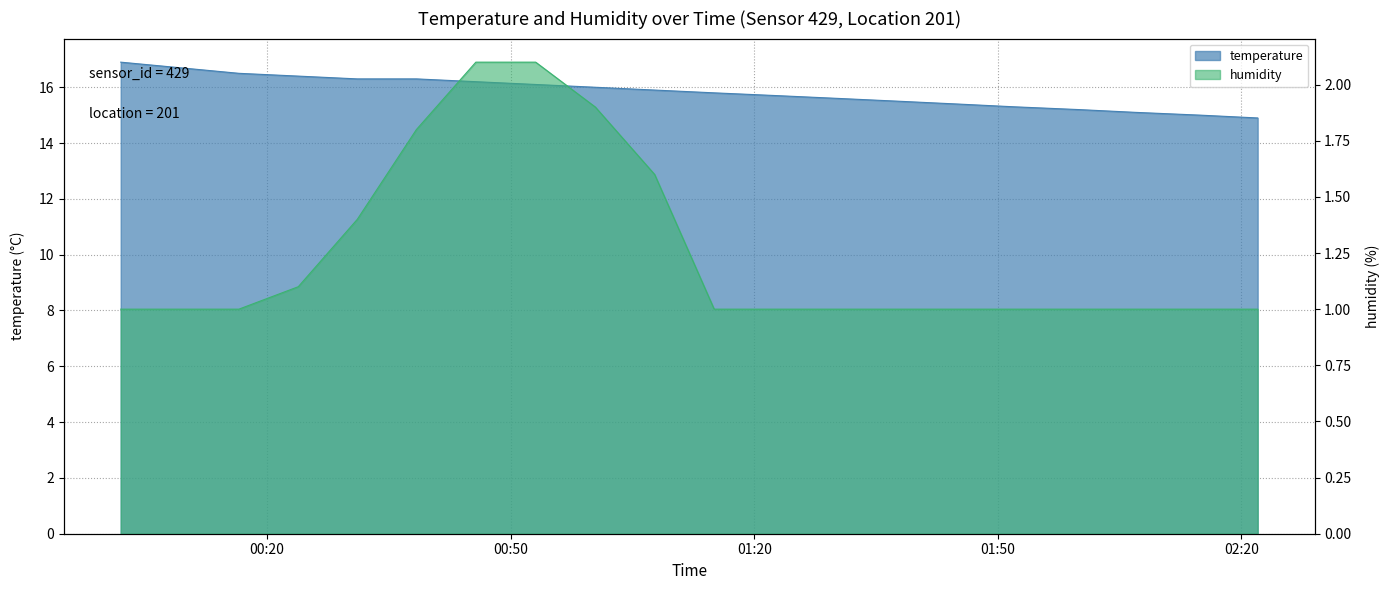

Is it true that temperature equals 15.4 at 07:00?

True